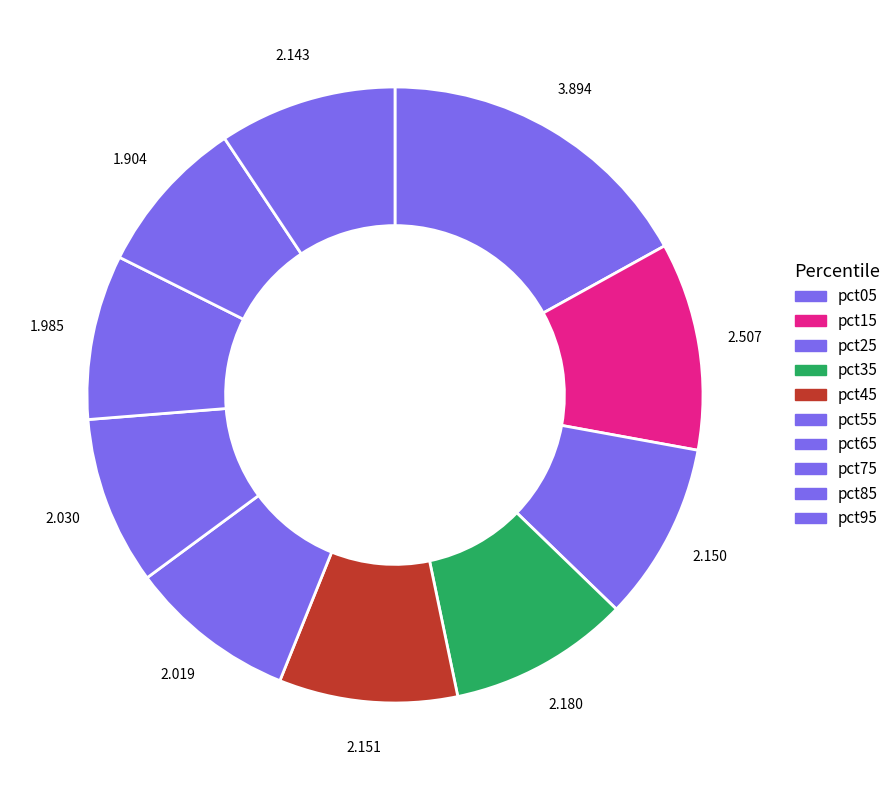

How many segments does this pie chart have?

10